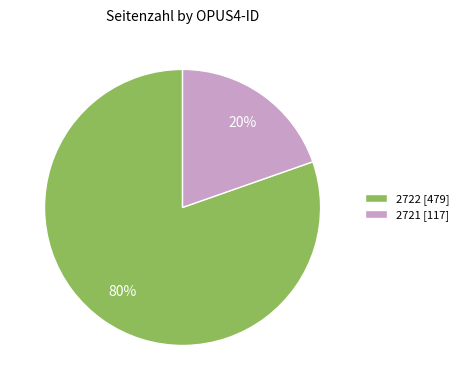

Which category has the biggest portion of the pie?

2722